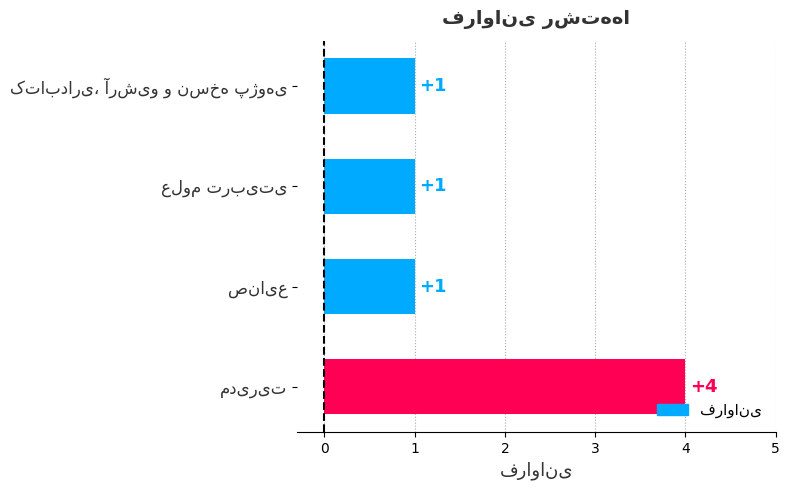

How many values are between 1 and 4?

4